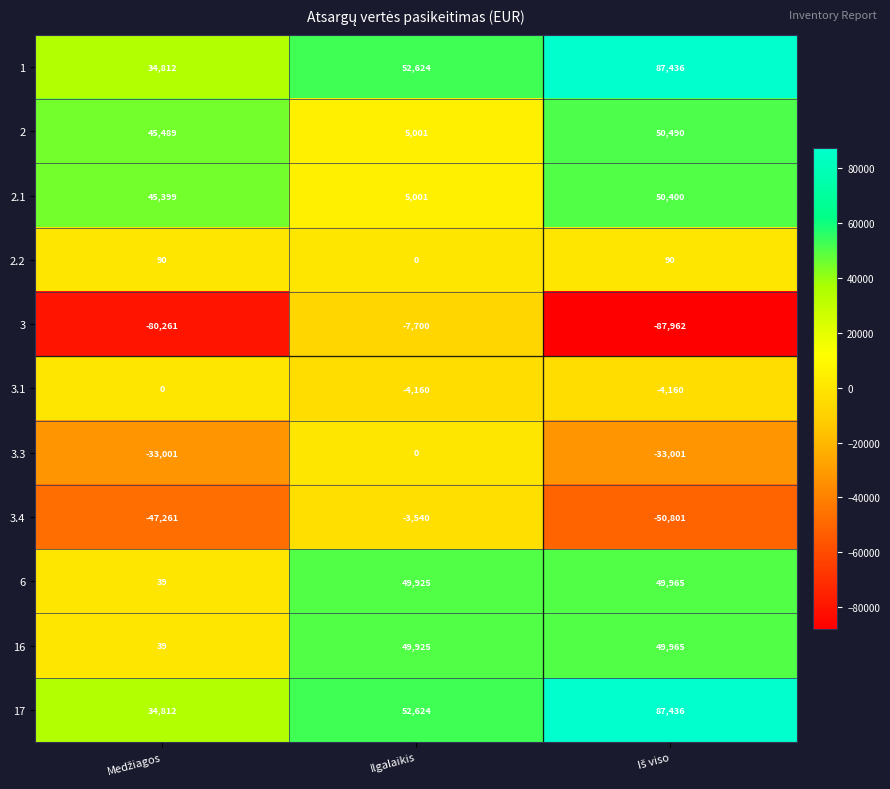

Which series has the largest range (max minus min)?

3